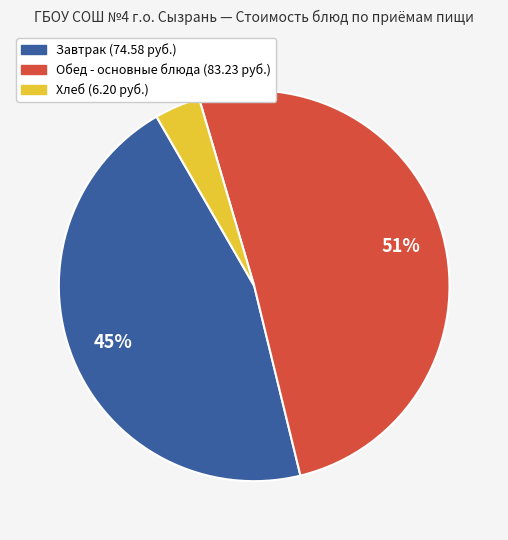

To the nearest percent, what is the average slice percentage?

33%